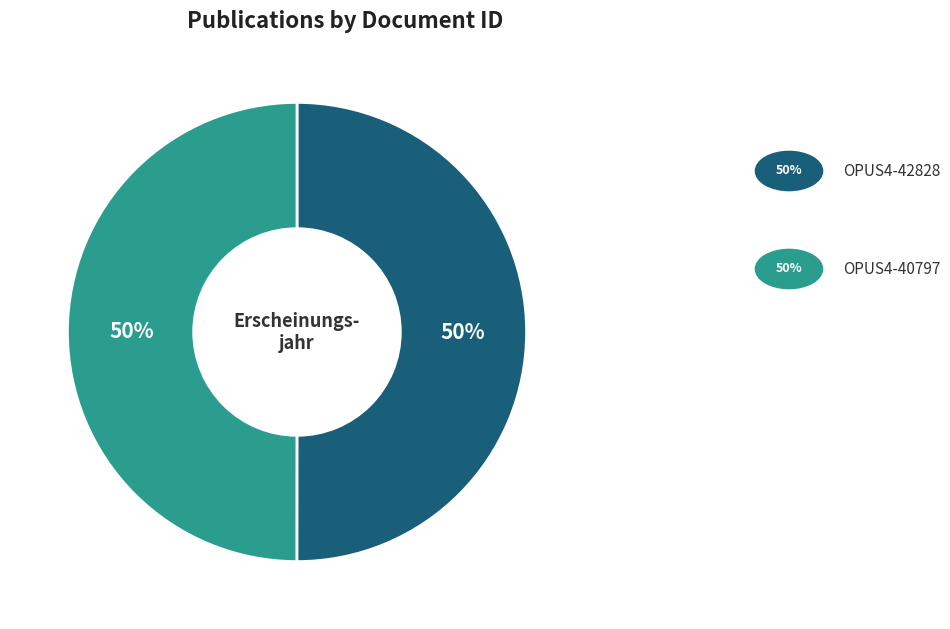

How many slices are in this pie chart?

2